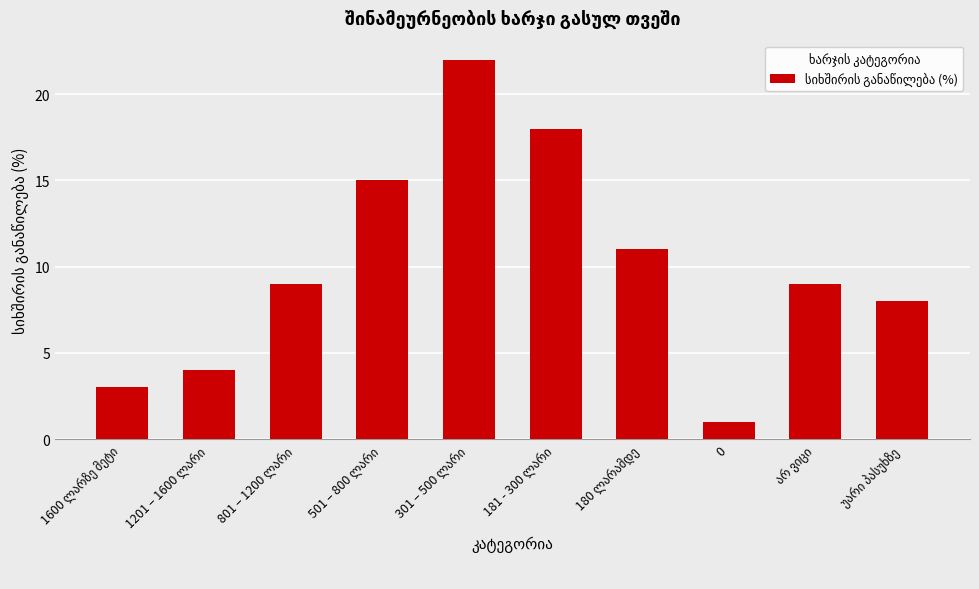

What is the minimum value shown in the chart?

1